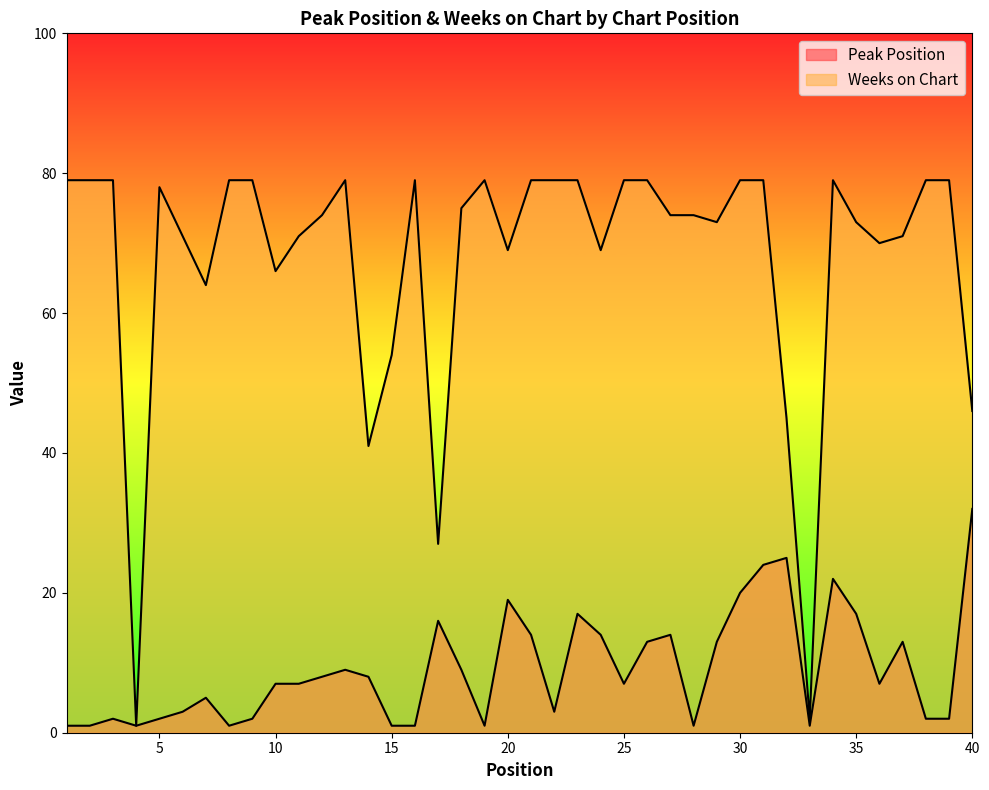

Is it true that Peak Position equals 32 at 40?

True